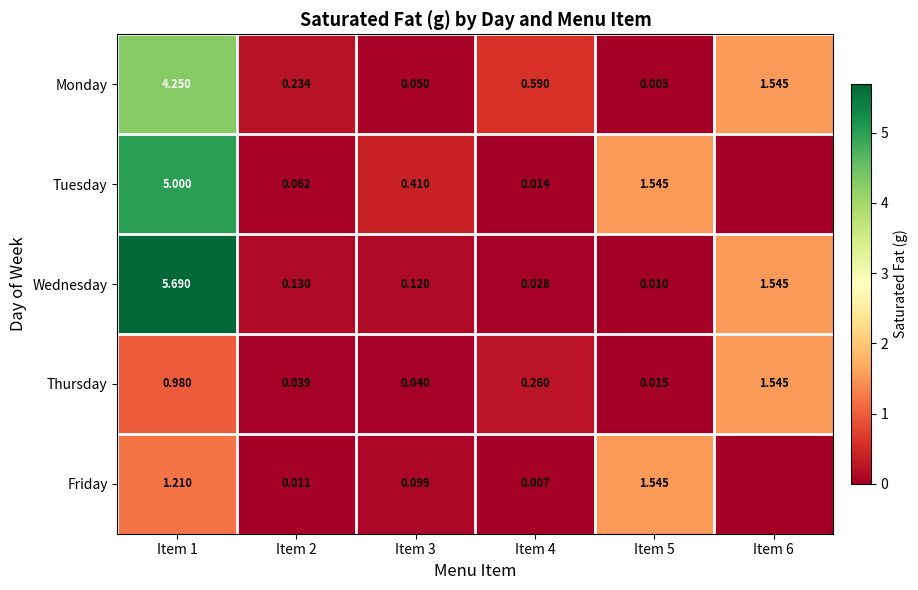

What is the total value across all series at Item 2?

0.5